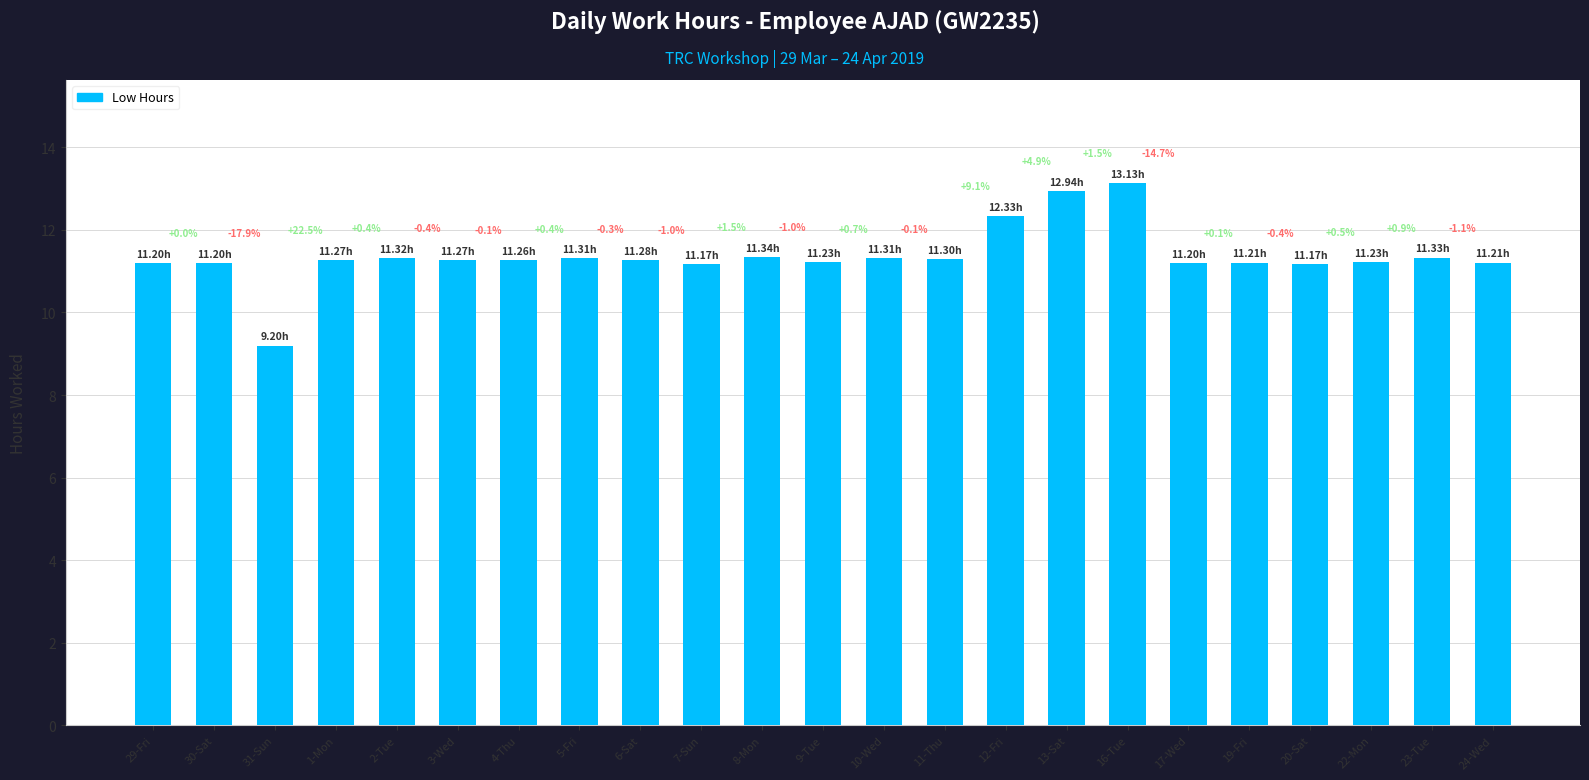

Rank the categories by value from lowest to highest.

31-Sun, 7-Sun, 20-Sat, 29-Fri, 30-Sat, 17-Wed, 19-Fri, 24-Wed, 9-Tue, 22-Mon, 4-Thu, 1-Mon, 3-Wed, 6-Sat, 11-Thu, 5-Fri, 10-Wed, 2-Tue, 23-Tue, 8-Mon, 12-Fri, 13-Sat, 16-Tue